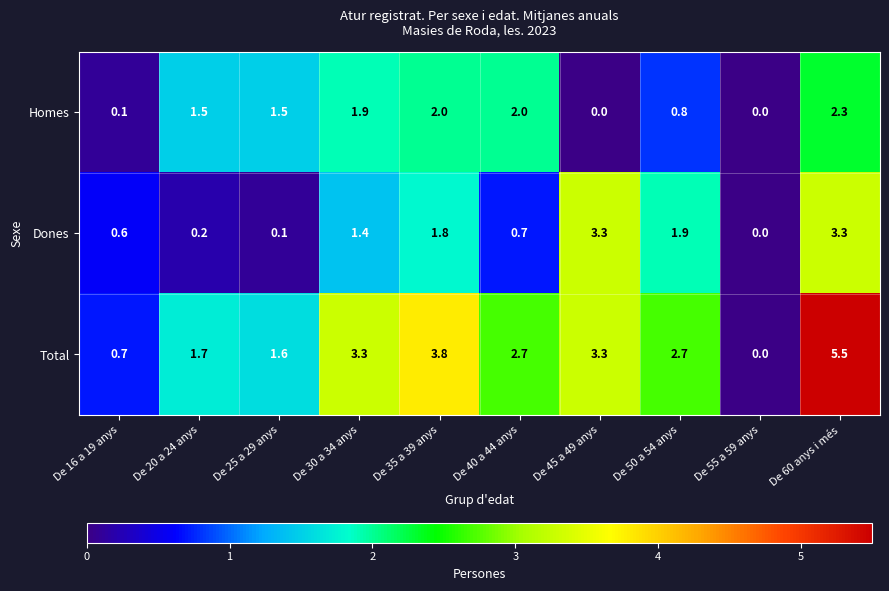

What is the difference between the second highest and minimum values in the Total series?

3.8